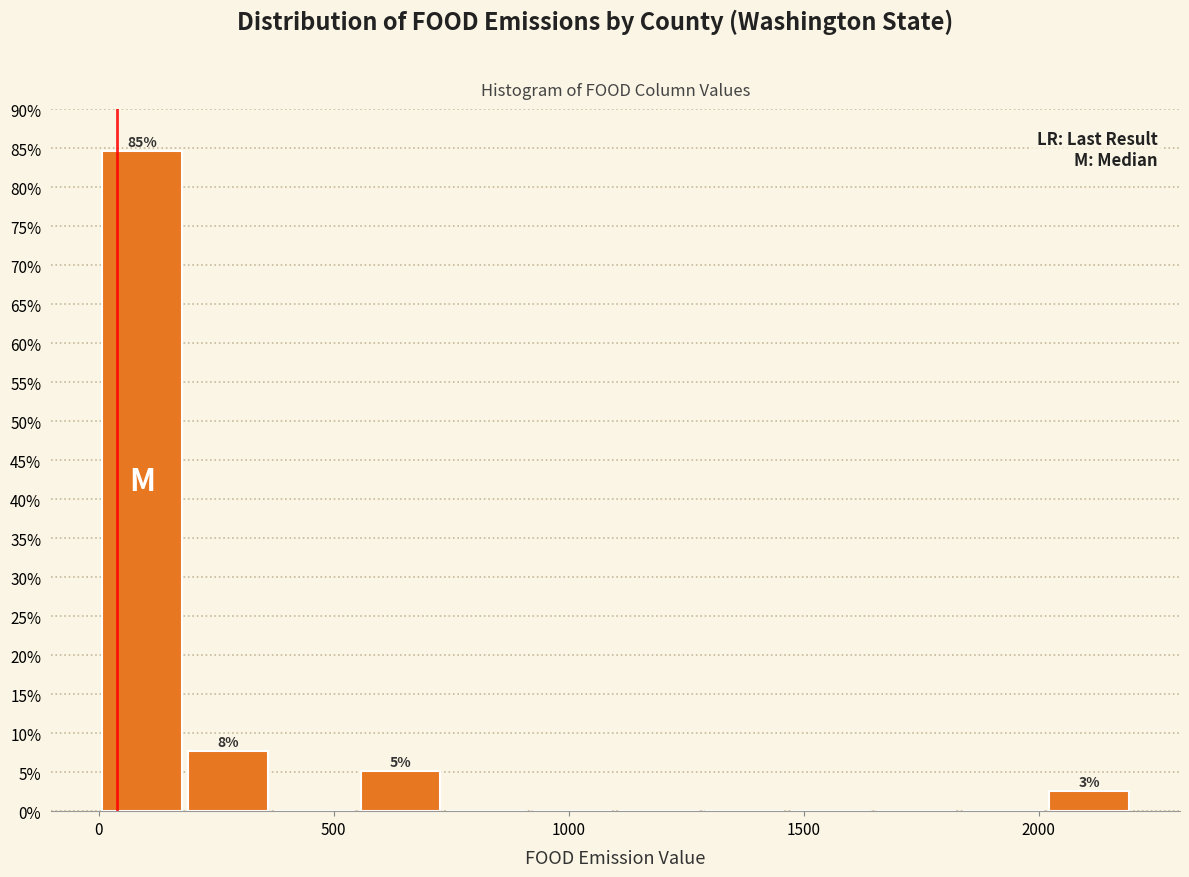

Read against the x-axis, roughly where is the centre of the tallest bar?

100